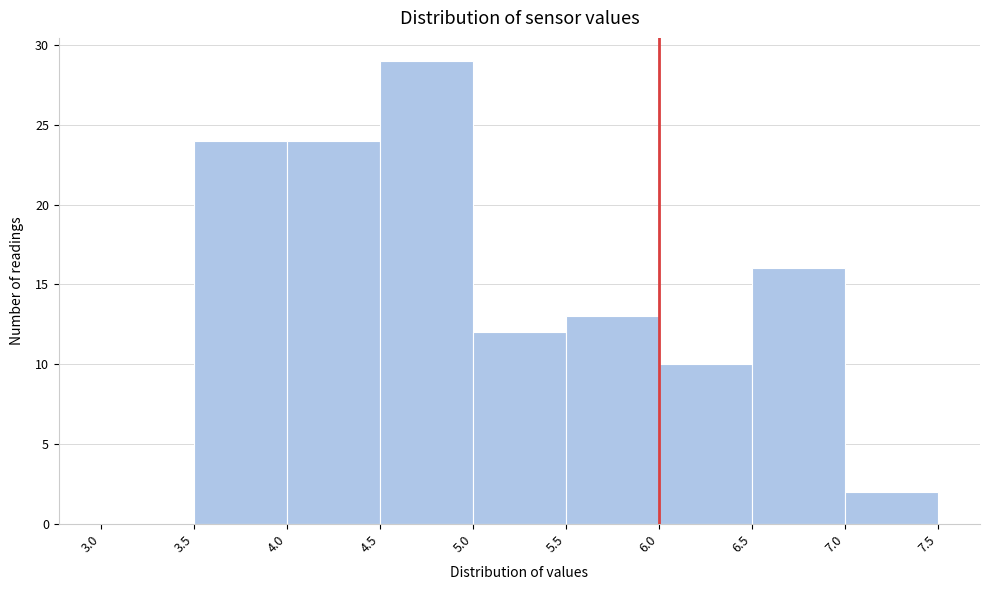

Over which range of the x-axis is the bar tallest?

4.5 to 5.0